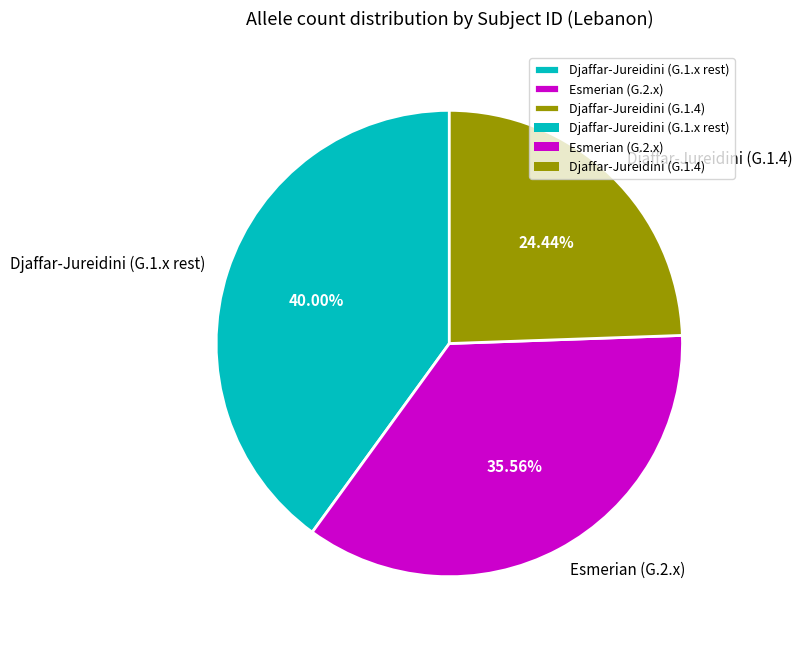

How many slices are in this pie chart?

3